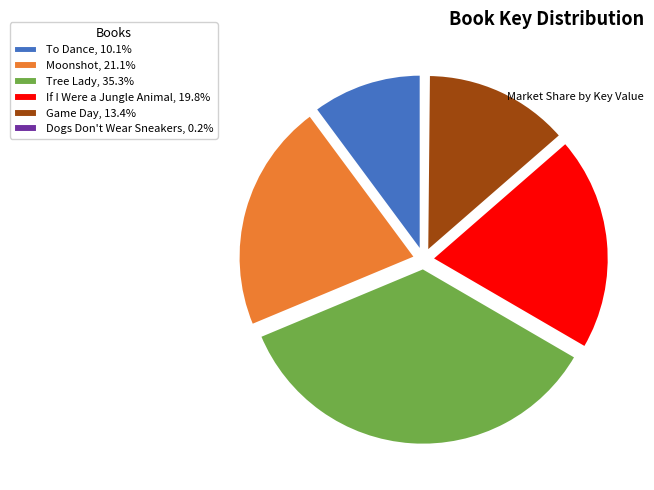

True or false: Tree Lady accounts for 35% of the total.

True